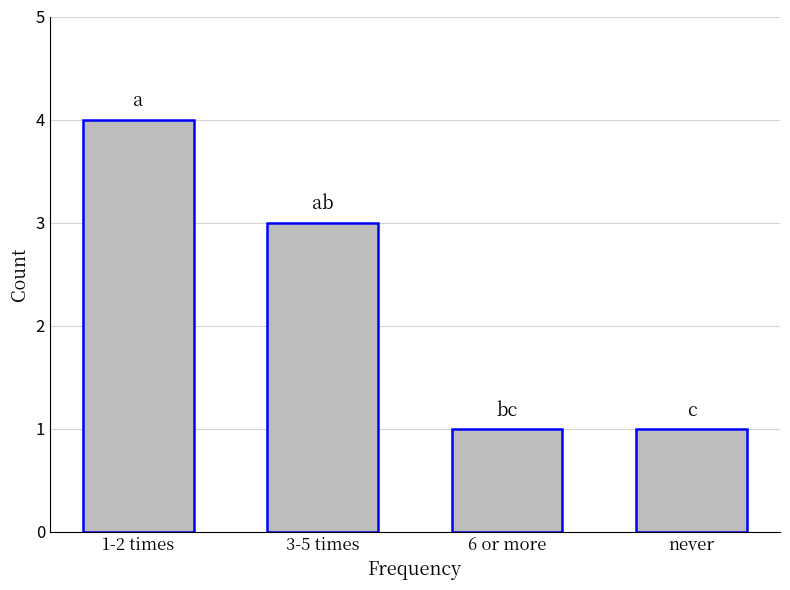

How many bars are there in total?

4